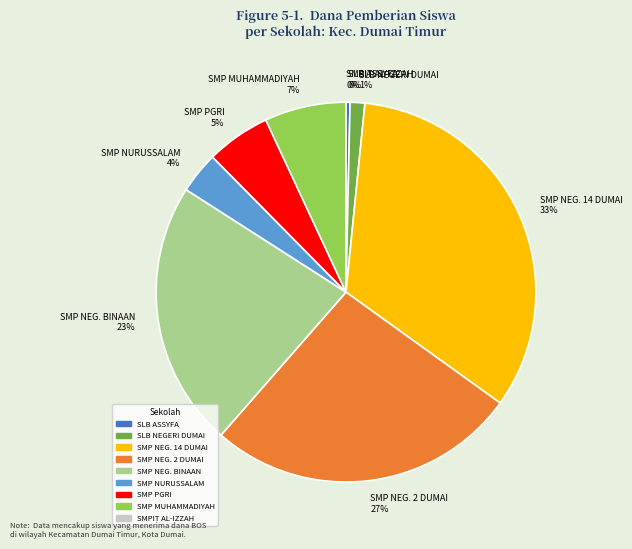

Combined, do SMP MUHAMMADIYAH 7% and SLB NEGERI DUMAI 1% account for over 50%?

No